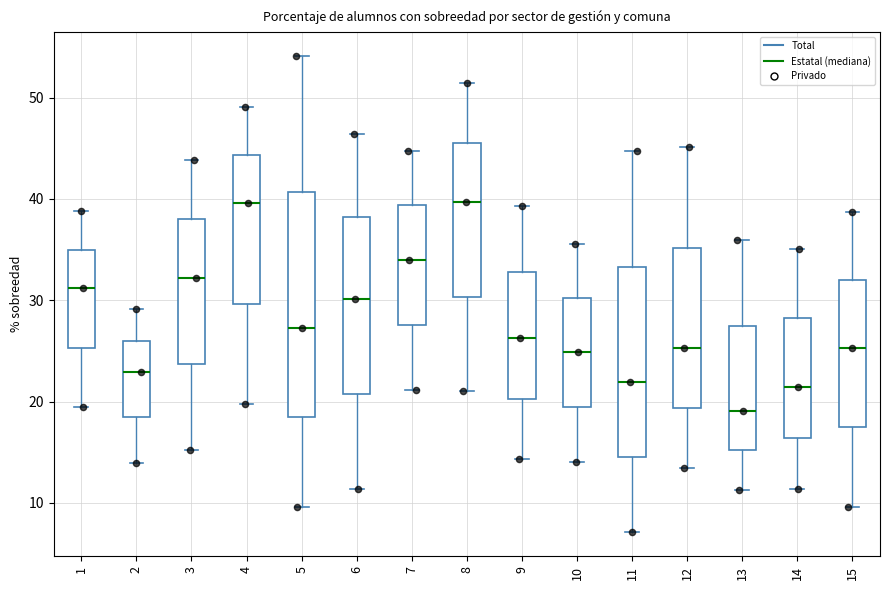

Reading left to right, transcribe this box plot: for each box, give where its median line is, the range the box spans, and where its two whiskers end, as read against the y-axis. The values are not printed on the chart, so give them approximately, as read against the axis.

1: median 31, box 25 to 35, whiskers 19 to 39
2: median 23, box 18 to 26, whiskers 14 to 29
3: median 32, box 24 to 38, whiskers 15 to 44
4: median 40, box 30 to 44, whiskers 20 to 49
5: median 27, box 18 to 41, whiskers 10 to 54
6: median 30, box 21 to 38, whiskers 11 to 46
7: median 34, box 28 to 39, whiskers 21 to 45
8: median 40, box 30 to 46, whiskers 21 to 51
9: median 26, box 20 to 33, whiskers 14 to 39
10: median 25, box 19 to 30, whiskers 14 to 36
11: median 22, box 14 to 33, whiskers 7 to 45
12: median 25, box 19 to 35, whiskers 13 to 45
13: median 19, box 15 to 27, whiskers 11 to 36
14: median 21, box 16 to 28, whiskers 11 to 35
15: median 25, box 17 to 32, whiskers 10 to 39